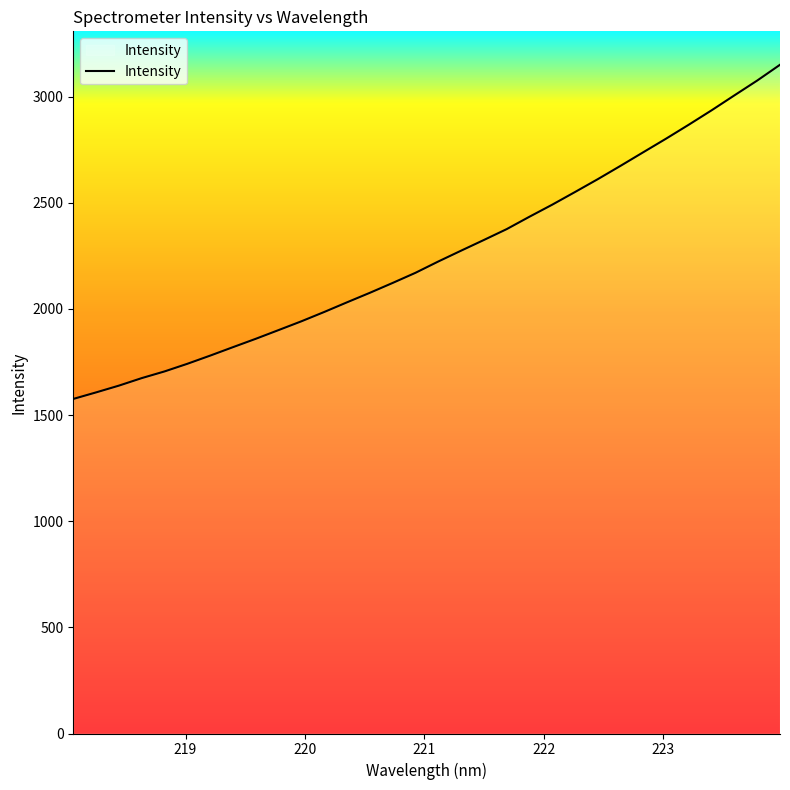

What is the greatest value displayed?

3150.3